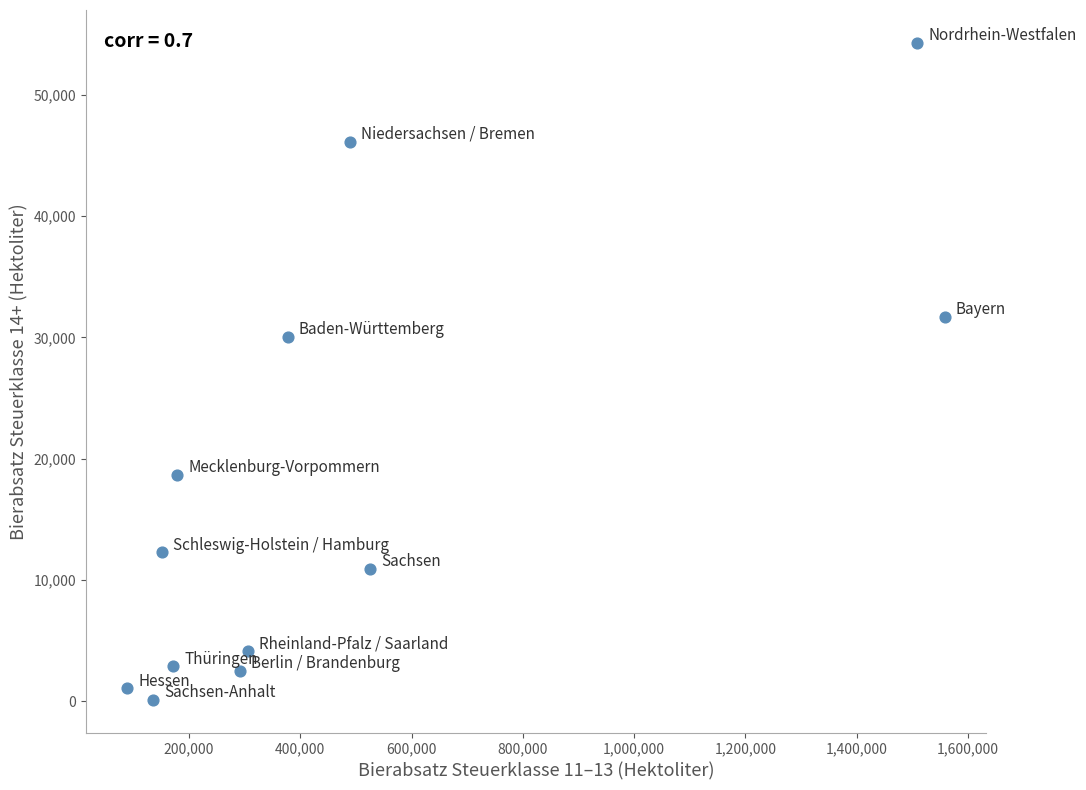

What Y value in the scatter plot is closest to 27202?

30050.5